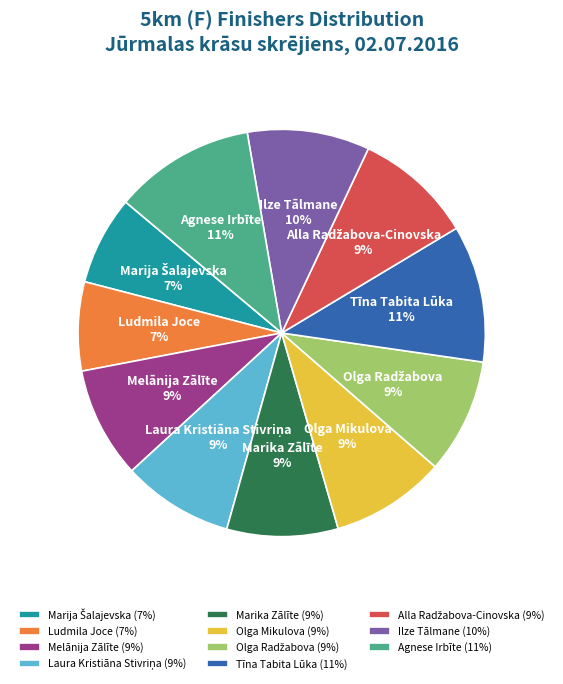

How many segments does this pie chart have?

11